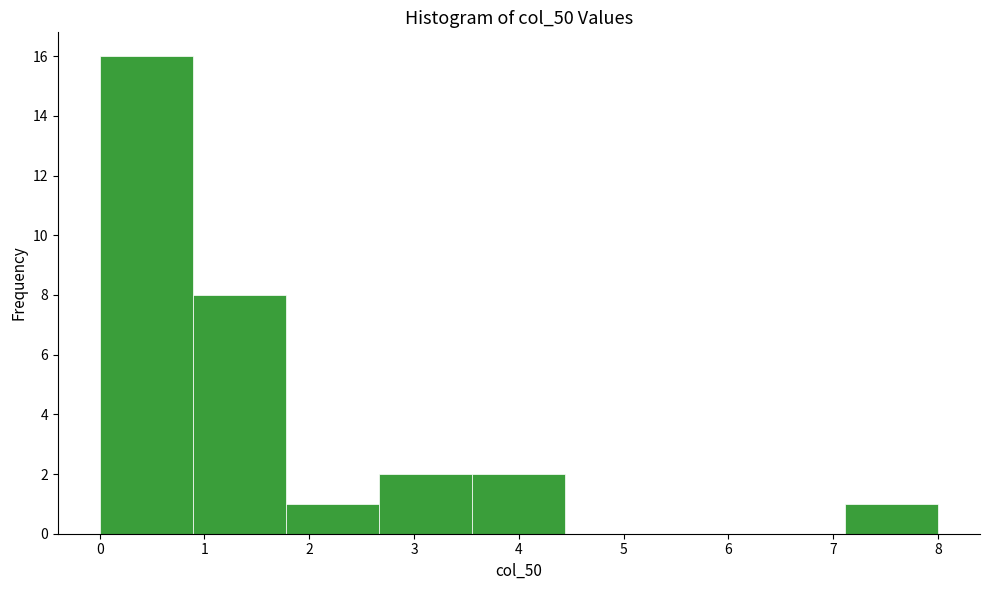

Which range on the x-axis has the tallest bar?

0.0 to 0.9